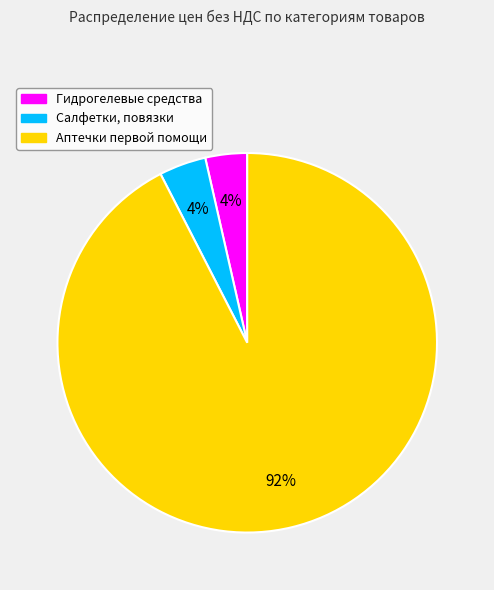

Is there a majority slice in this chart?

Yes